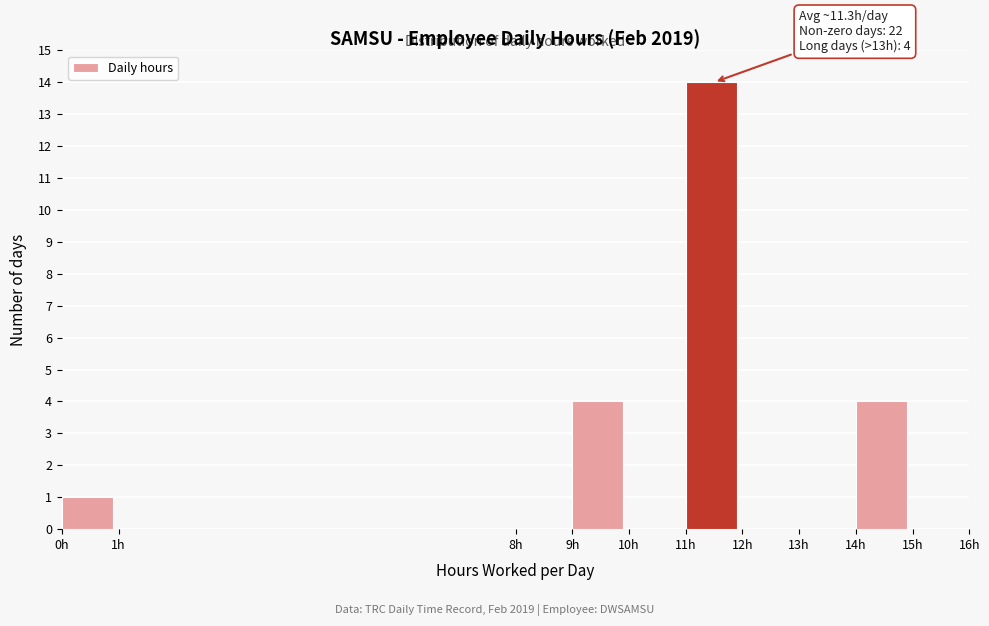

Which range on the x-axis has the tallest bar?

11 to 12